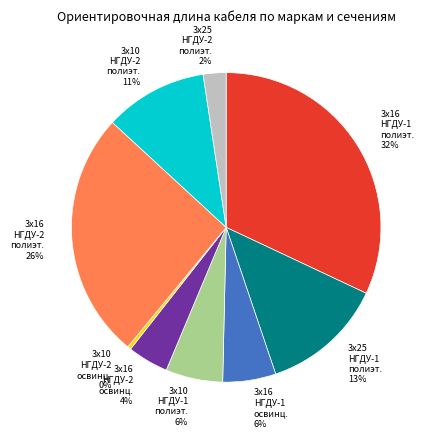

To the nearest percent, what is the difference between the 3х10 НГДУ-1 полиэт. 6% and 3х16 НГДУ-2 полиэт. 26% slice percentages?

20%